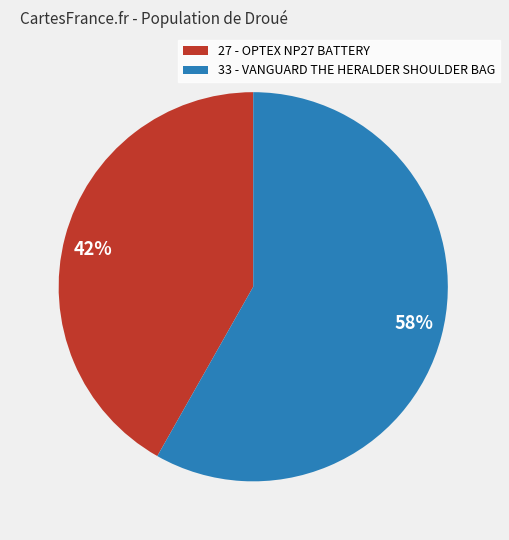

Combined, do 58% and 42% account for over 50%?

Yes